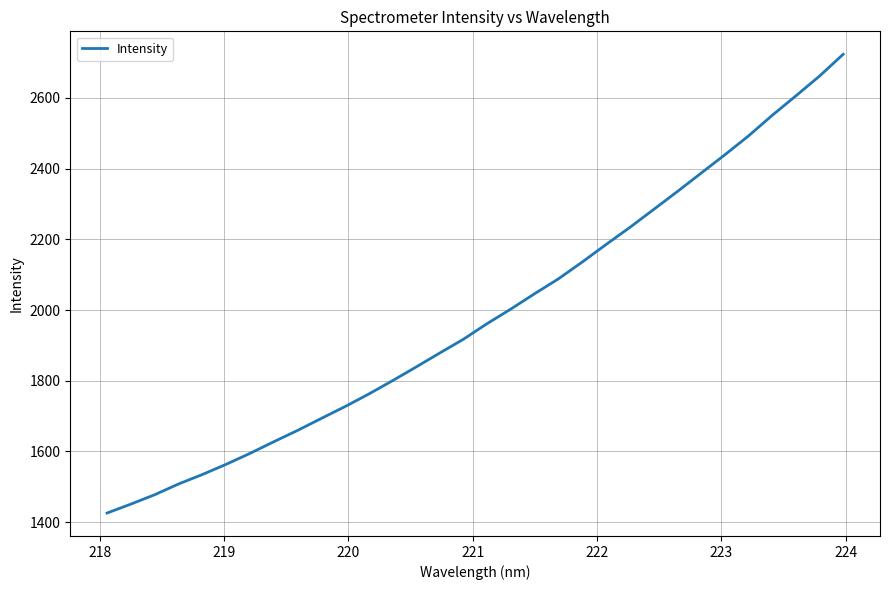

What is the greatest value displayed?

2723.7